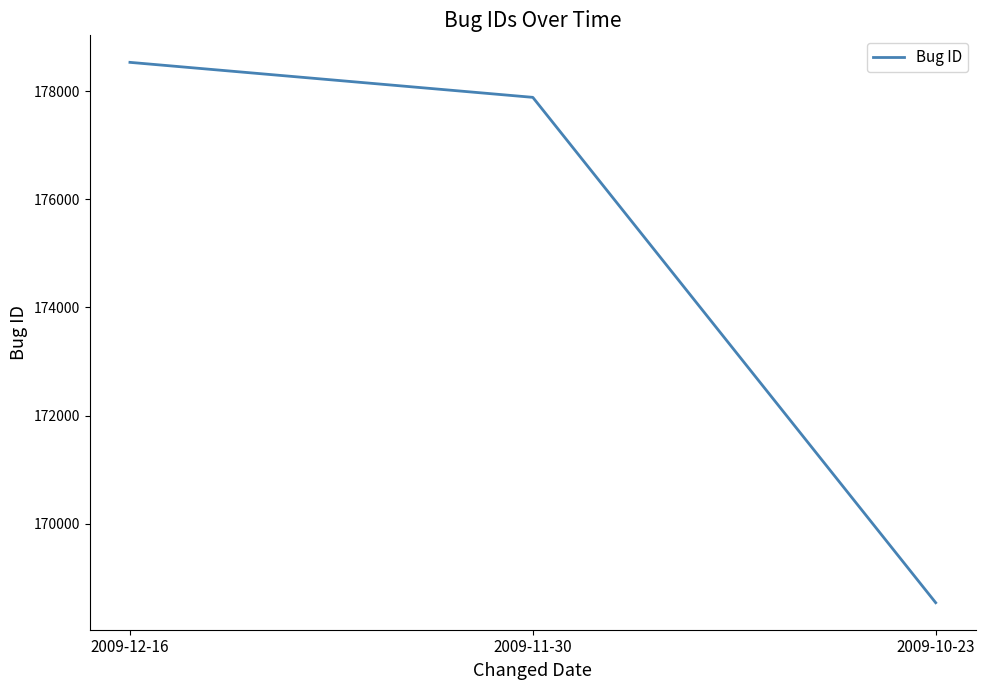

List the labels in order of value, largest first.

2009-12-16, 2009-11-30, 2009-10-23